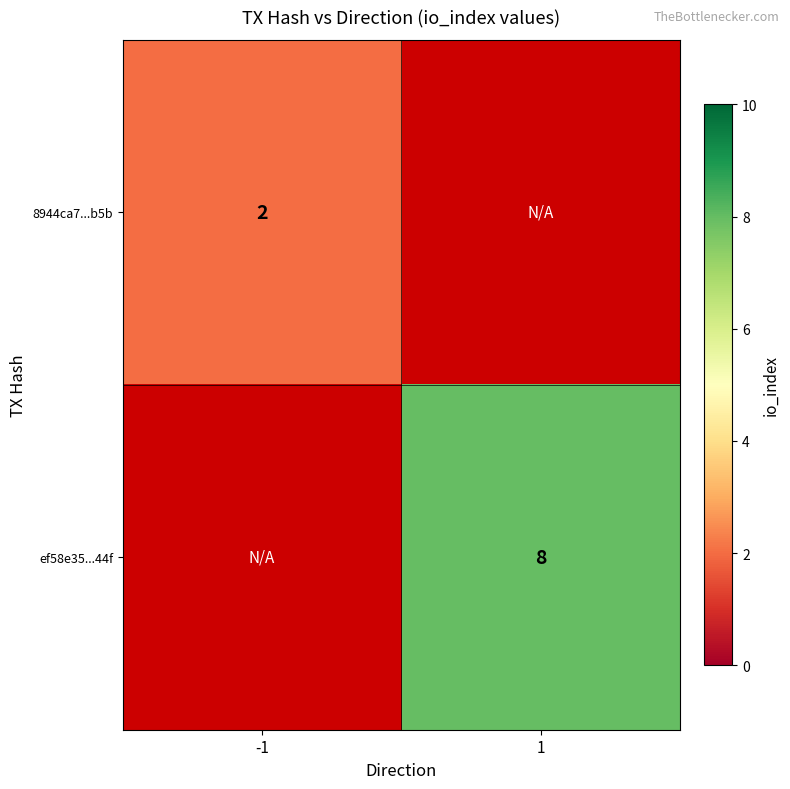

Is the value of 8944ca7...b5b at -1 greater than the value of ef58e35...44f at 1?

No